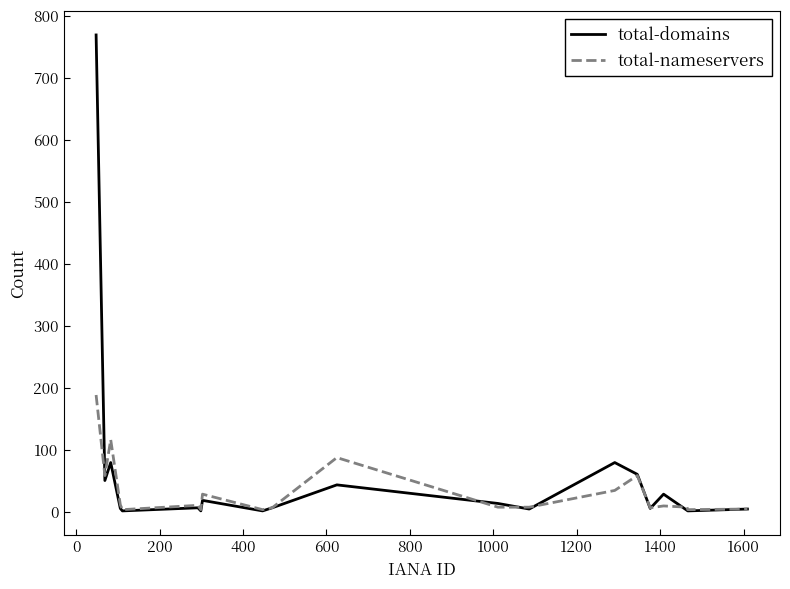

What is the greatest value displayed?

769